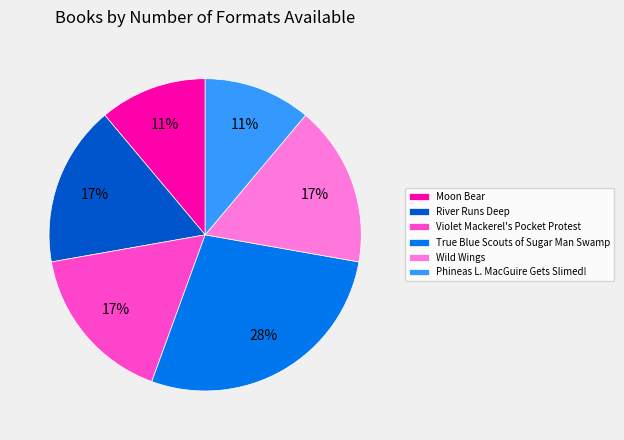

Is there a majority slice in this chart?

No